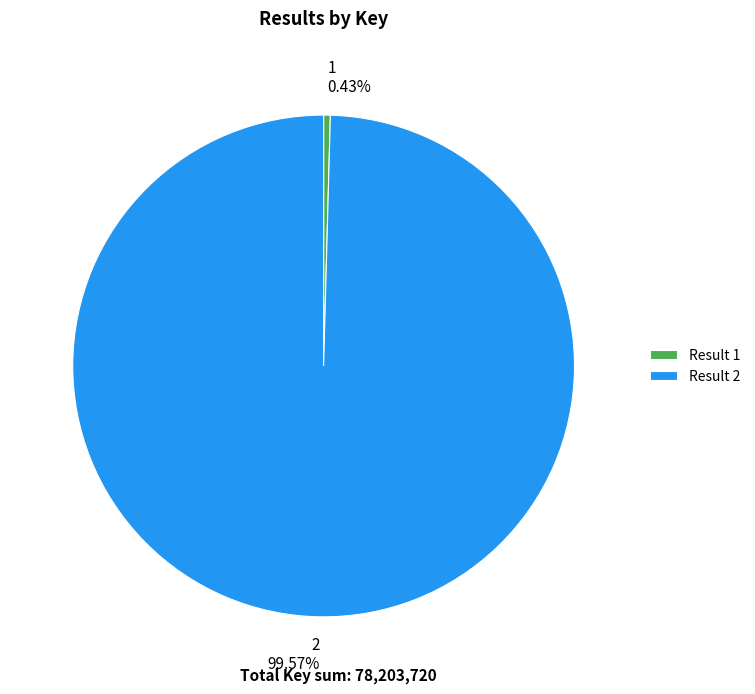

Which slice represents more than half of the pie?

2